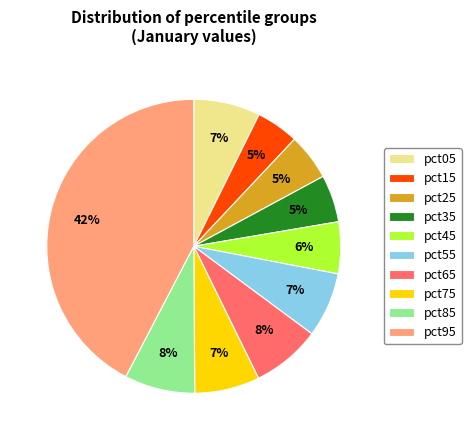

To the nearest percent, what is the average slice percentage?

10%